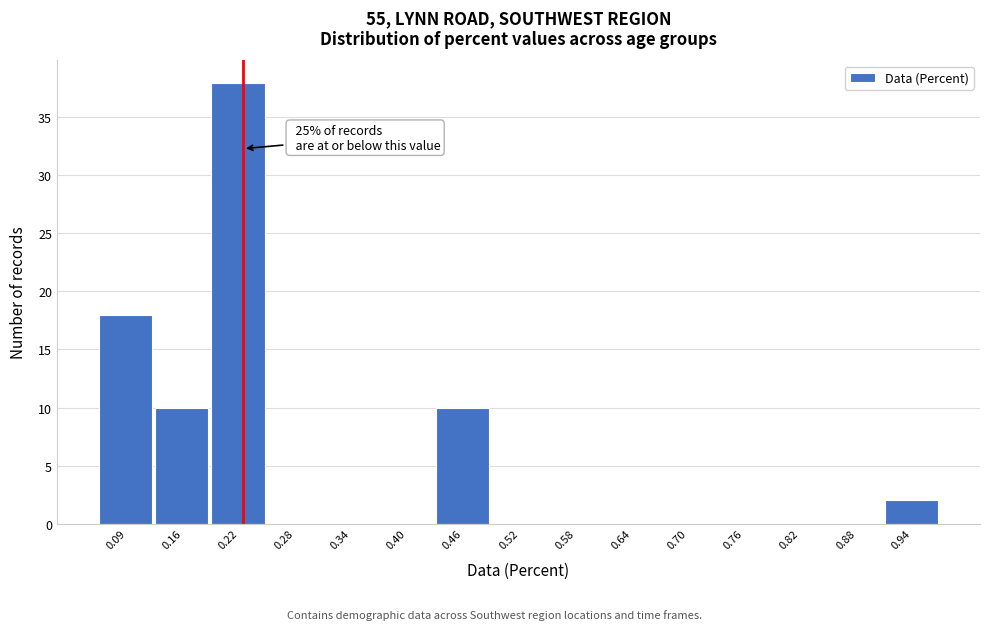

Reading left to right, transcribe all the data shown in this chart.

0.09=18	0.16=10	0.22=38	0.28=0	0.34=0	0.40=0	0.46=10	0.52=0	0.58=0	0.64=0	0.70=0	0.76=0	0.82=0	0.88=0	0.94=2